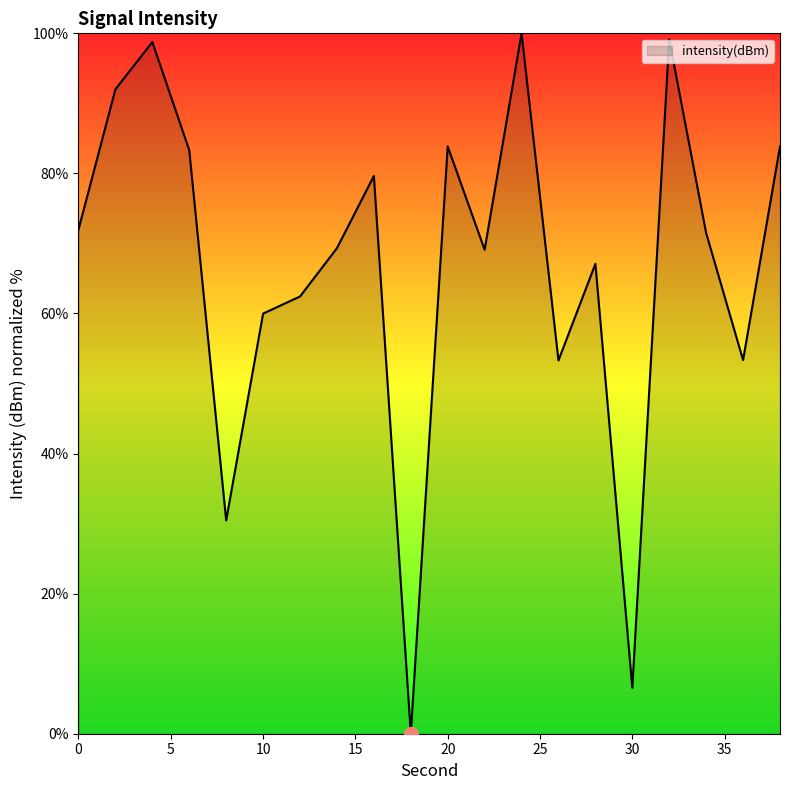

How many series are shown in this chart?

1